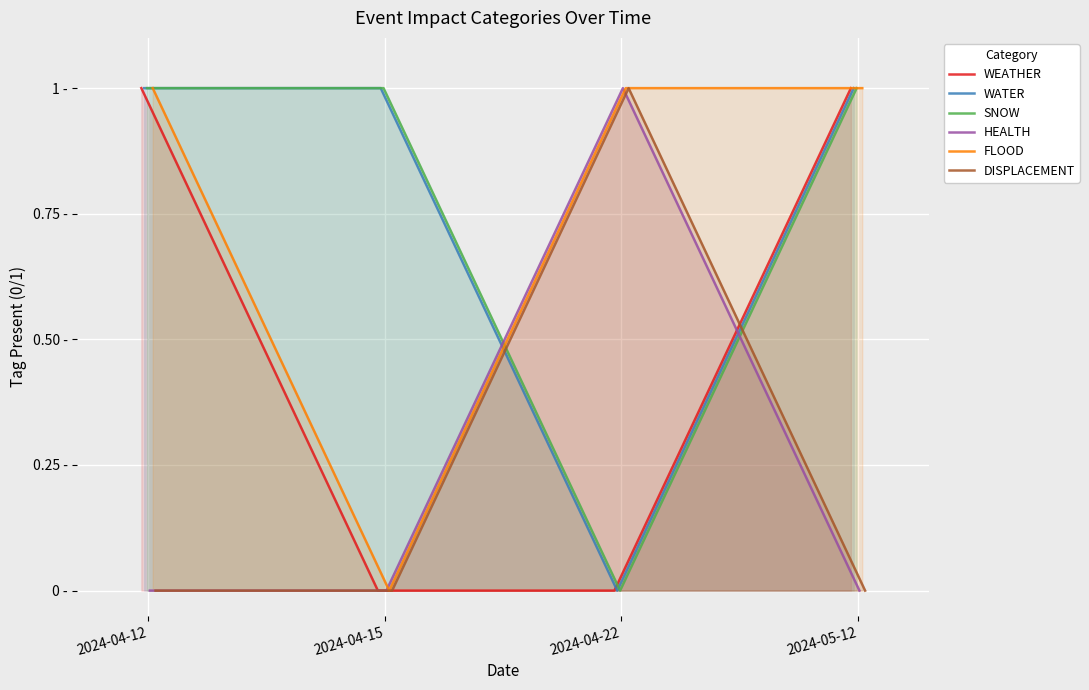

How many DISPLACEMENT values are between 0 and 1?

4